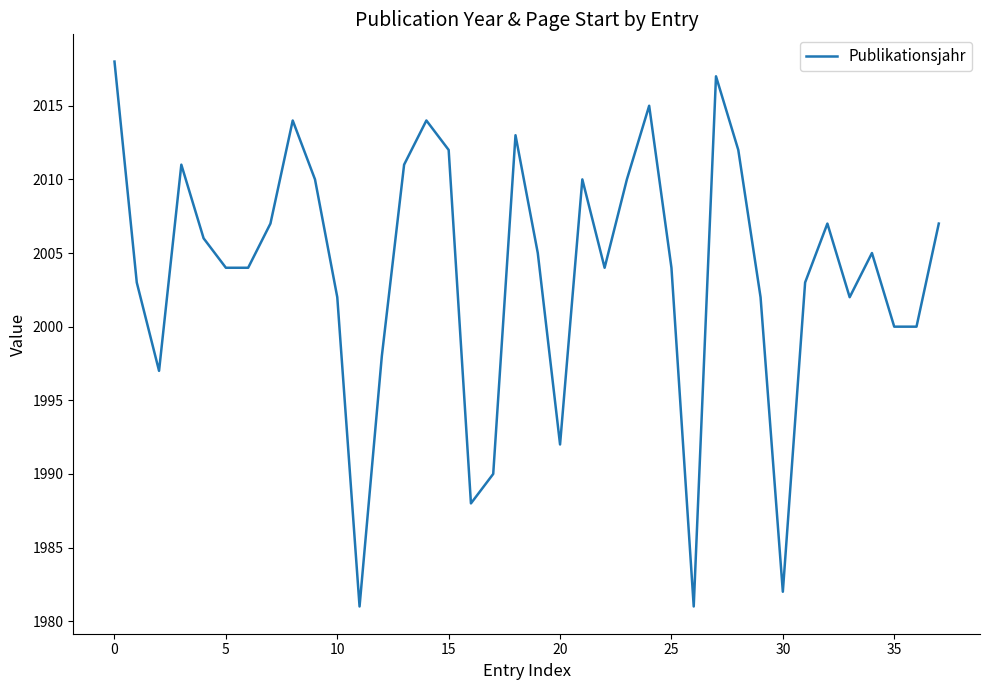

What is the difference between the maximum and minimum values?

37